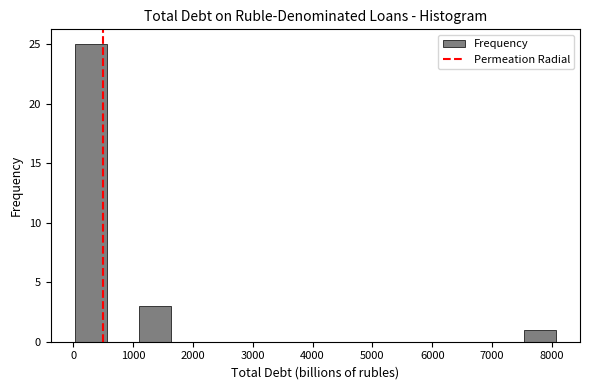

Reading left to right, list every bar in this chart as the range it spans on the x-axis followed by its height. Neither the bar edges nor the heights are printed on the chart, so give them approximately, as read against the axes.

0 to 600: 25
600 to 1100: 0
1100 to 1600: 3
1600 to 2200: 0
2200 to 2700: 0
2700 to 3200: 0
3200 to 3800: 0
3800 to 4300: 0
4300 to 4800: 0
4800 to 5400: 0
5400 to 5900: 0
5900 to 6500: 0
6500 to 7000: 0
7000 to 7500: 0
7500 to 8100: 1